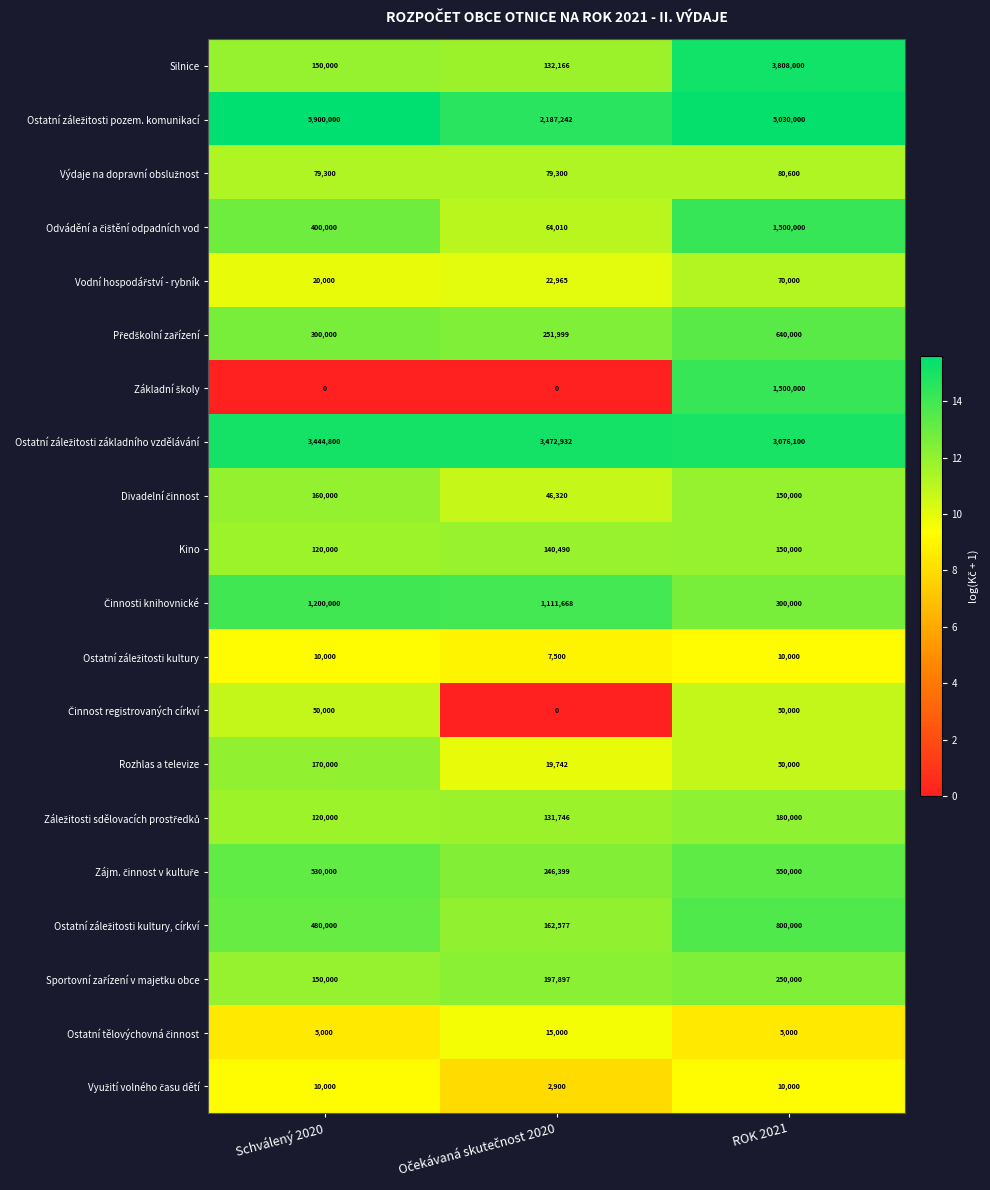

What is the difference between the highest and lowest values at Schválený 2020?

5900000